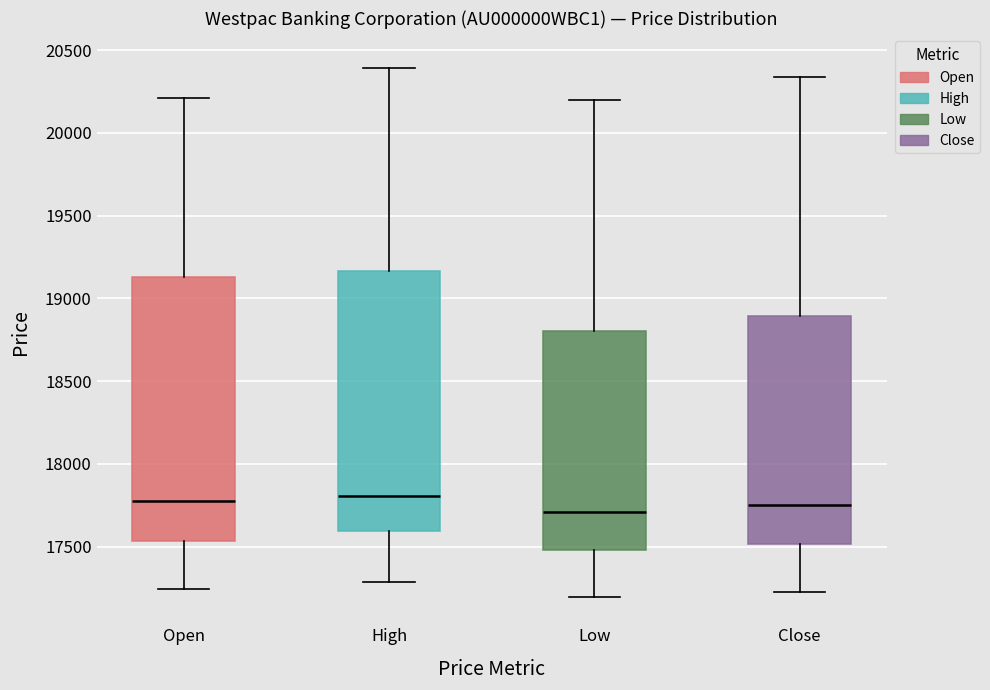

Reading left to right, read every box against the y-axis: the position of its median line, the range the box covers, and the ends of its whiskers. The values are not printed on the chart, so give them approximately, as read against the axis.

Open: median 17800, box 17550 to 19150, whiskers 17250 to 20200
High: median 17800, box 17600 to 19150, whiskers 17300 to 20400
Low: median 17700, box 17500 to 18800, whiskers 17200 to 20200
Close: median 17750, box 17500 to 18900, whiskers 17250 to 20350